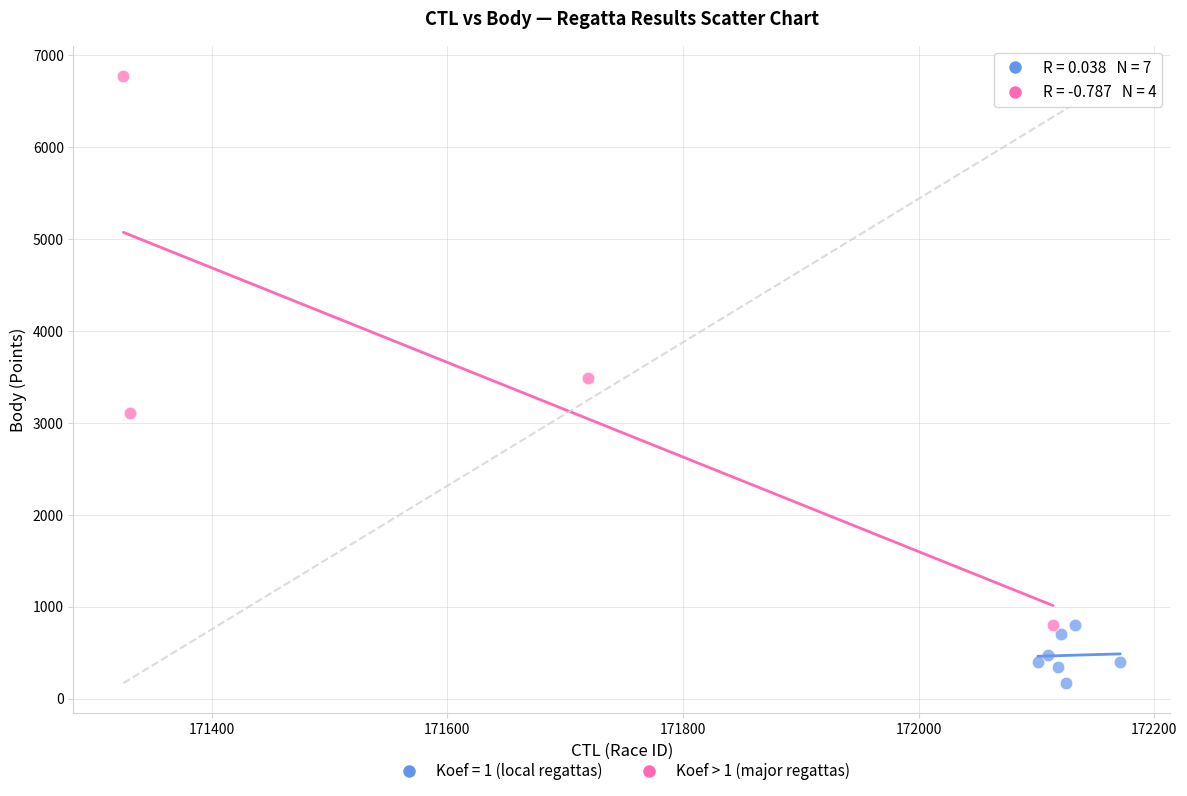

Which series reaches the minimum Y coordinate?

Koef = 1 (local regattas)